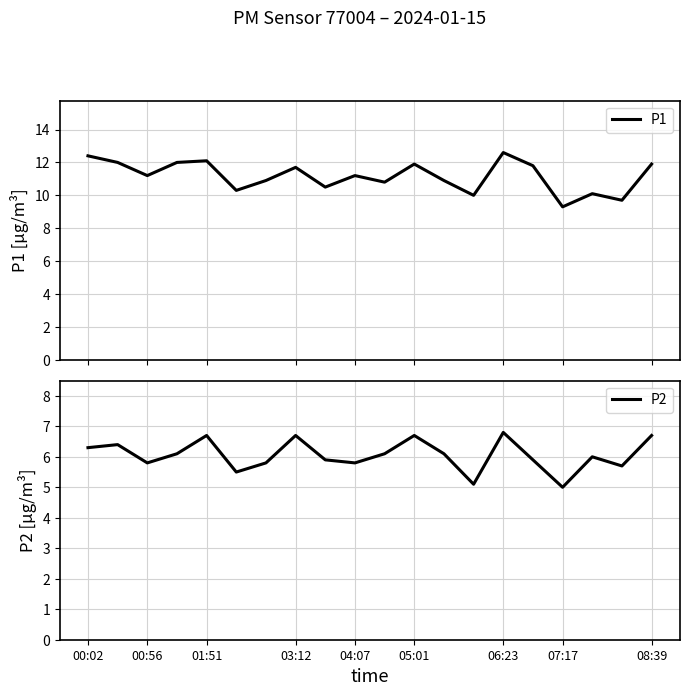

Does the chart have visible grid lines?

Yes